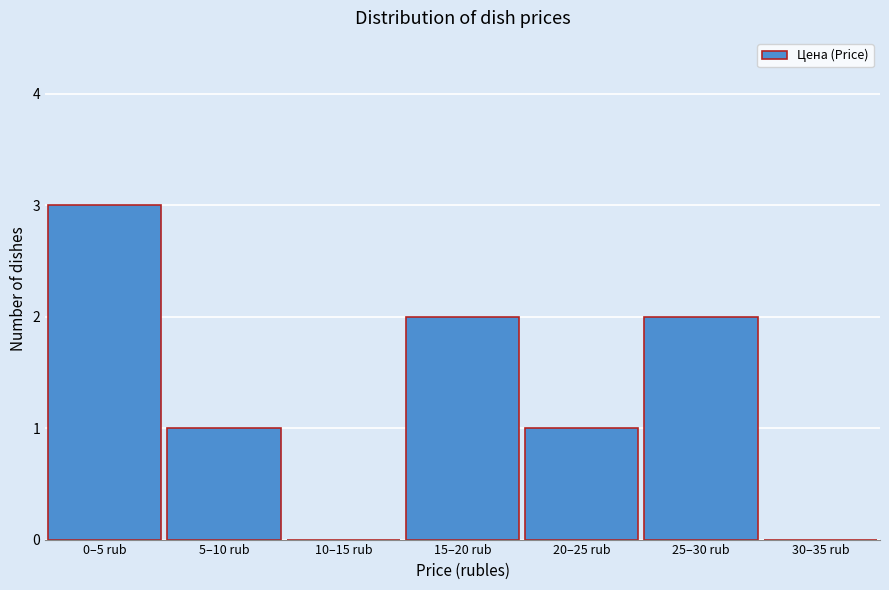

Reading left to right, transcribe all the data shown in this chart.

0–5 rub=3	5–10 rub=1	10–15 rub=0	15–20 rub=2	20–25 rub=1	25–30 rub=2	30–35 rub=0